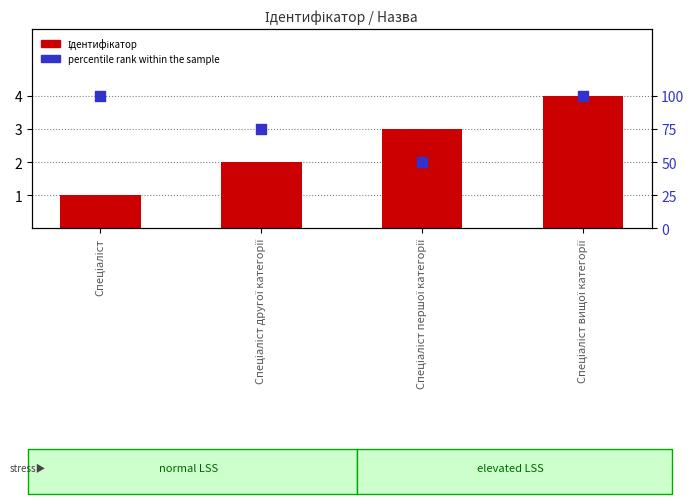

Which series reaches the minimum Y coordinate?

Ідентифікатор